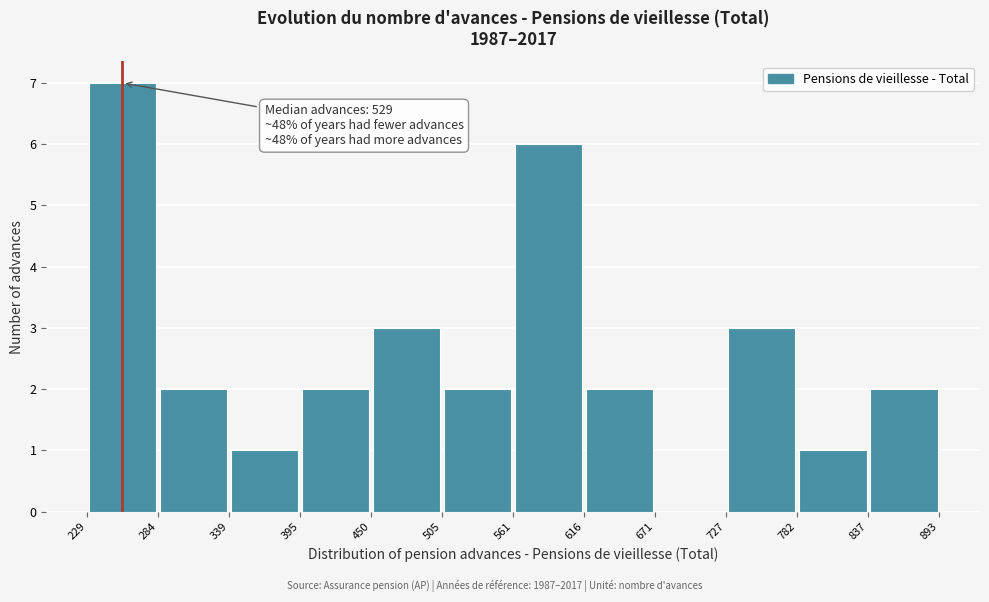

Over which range of the x-axis is the bar tallest?

229 to 284